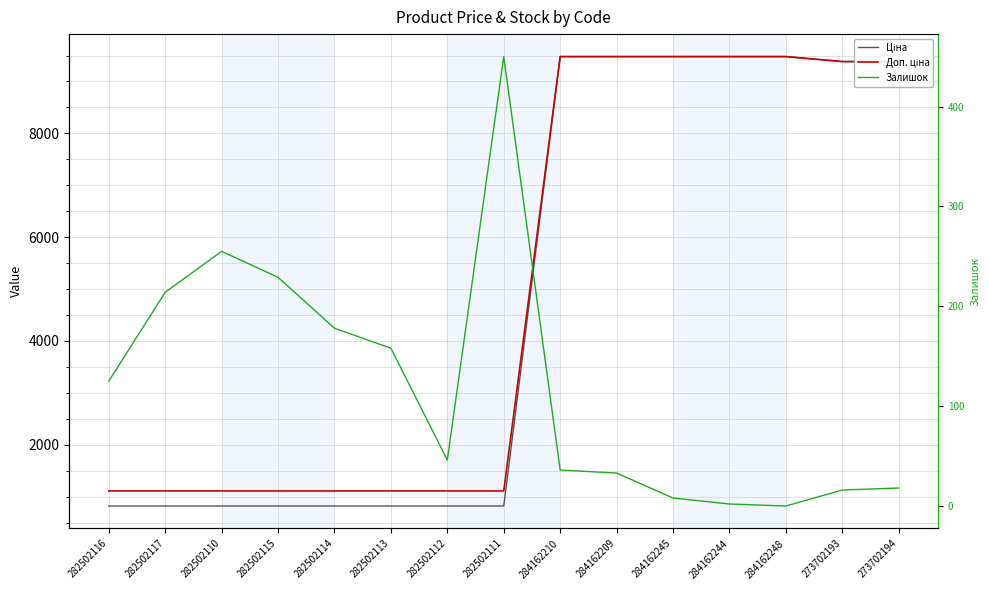

At how many categories does at least one series exceed 1192?

7